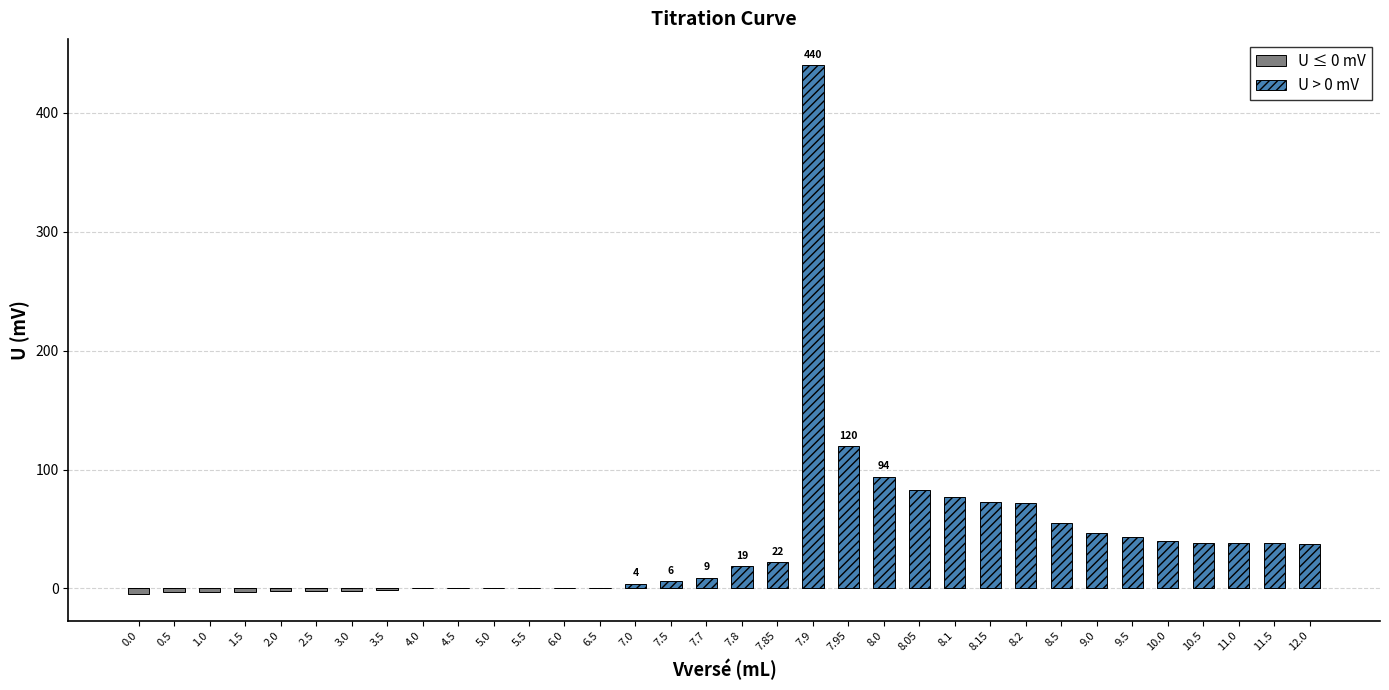

What is the difference between the maximum and second lowest values in the U ≤ 0 mV series?

3